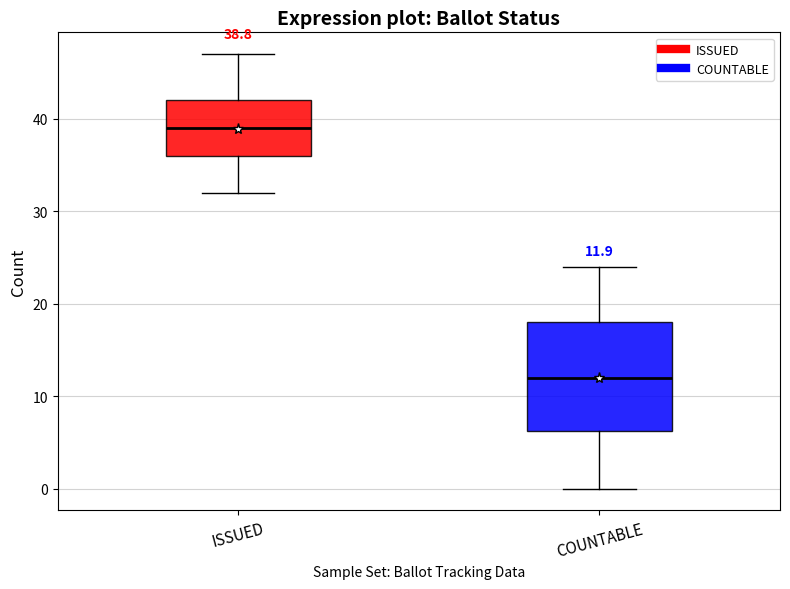

Comparing the boxes themselves (not the whiskers), which one is the tallest?

COUNTABLE